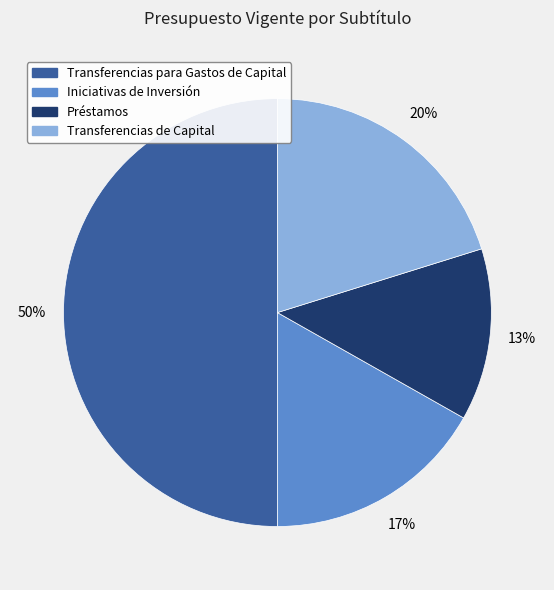

Which has a higher value, Iniciativas de Inversión or Transferencias de Capital?

Transferencias de Capital